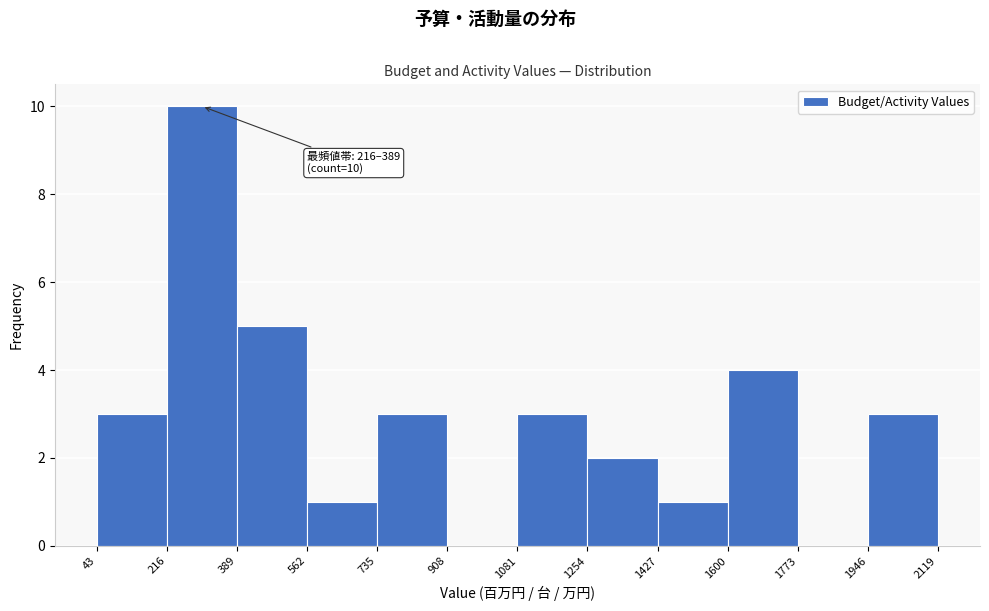

Which range on the x-axis has the tallest bar?

216 to 389